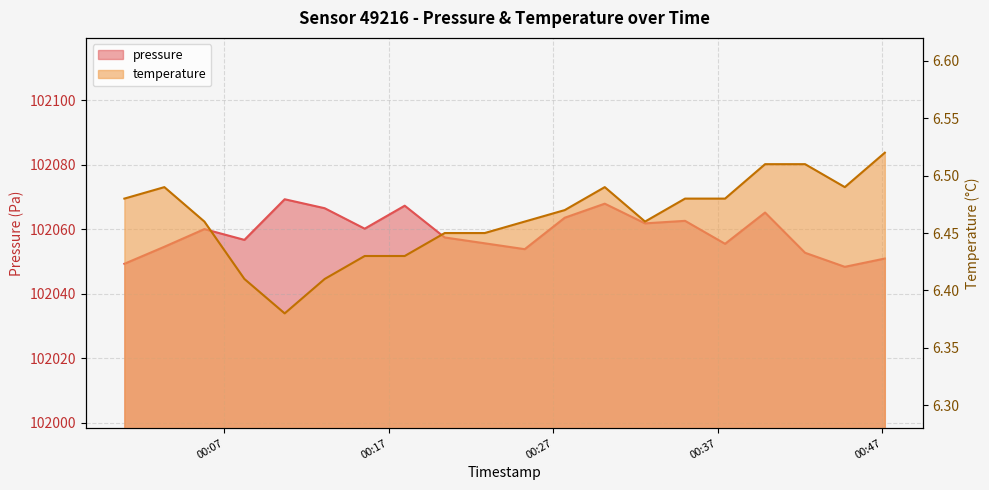

What is the minimum value for temperature?

6.4